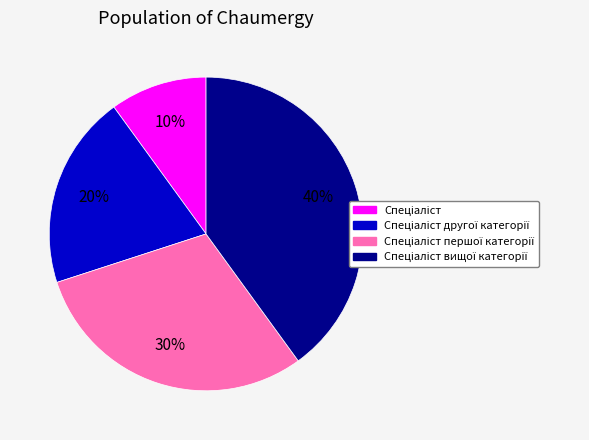

Count the number of slices in the pie.

4